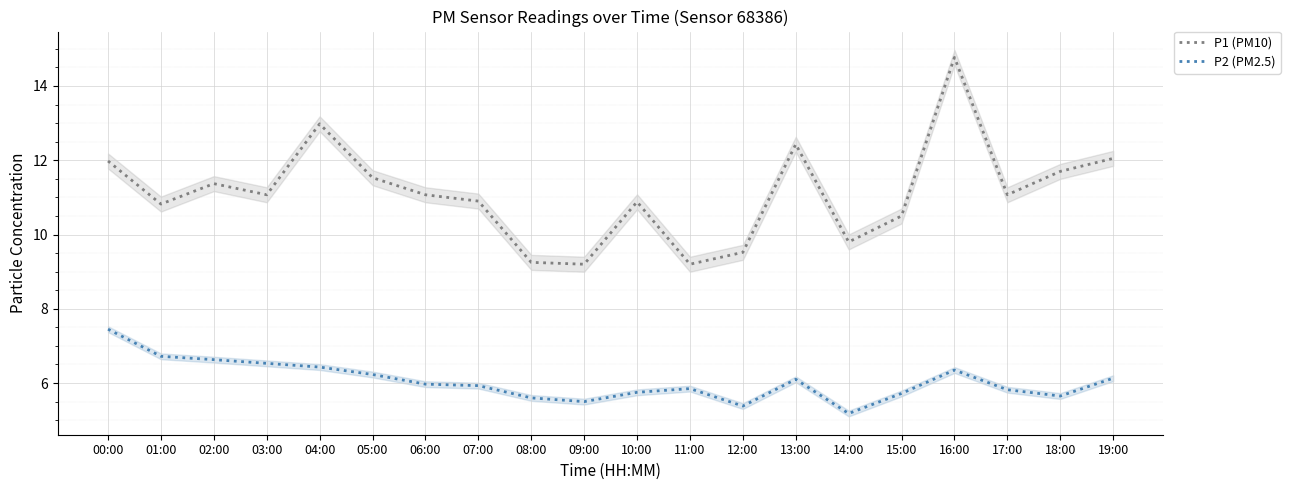

List the series in order of their overall mean, lowest first.

P2 (PM2.5), P1 (PM10)